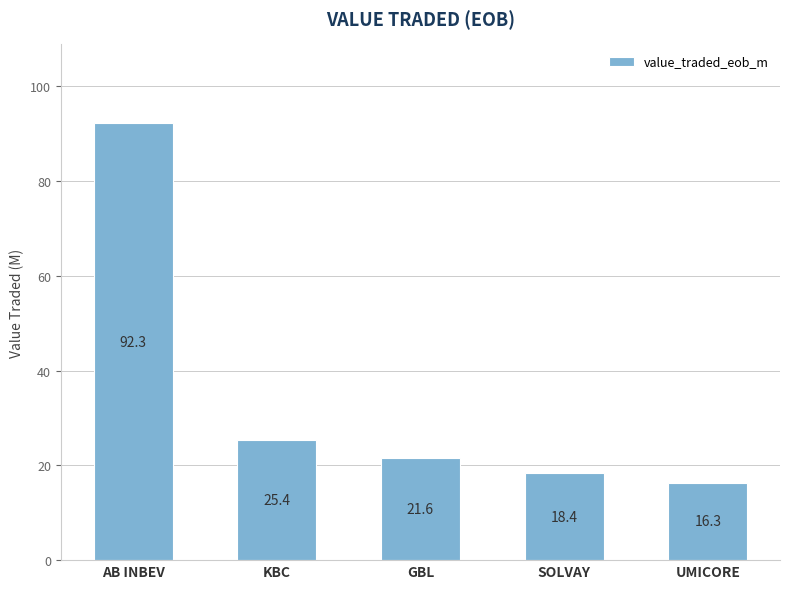

What is the minimum value shown in the chart?

16.3